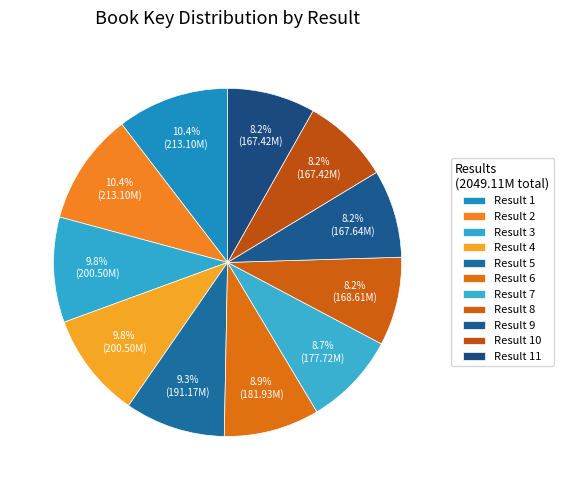

Count the number of slices in the pie.

11